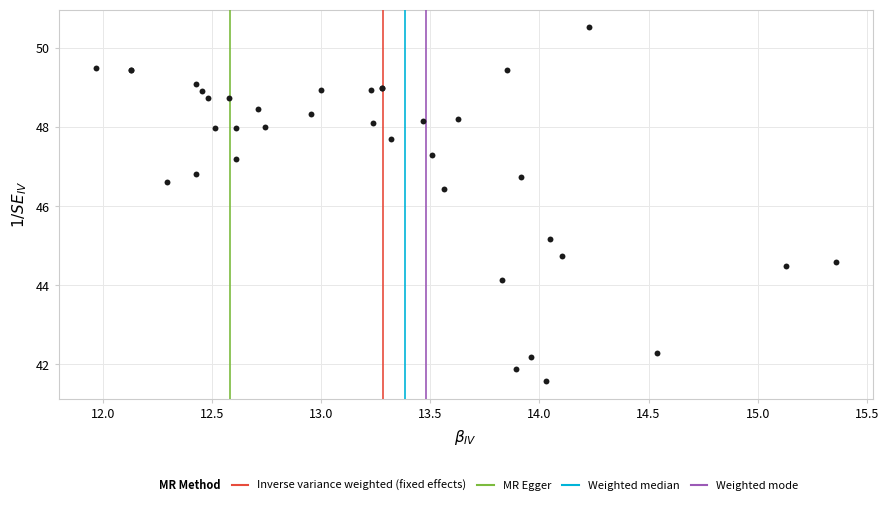

What Y value in the scatter plot is closest to 46?

46.4